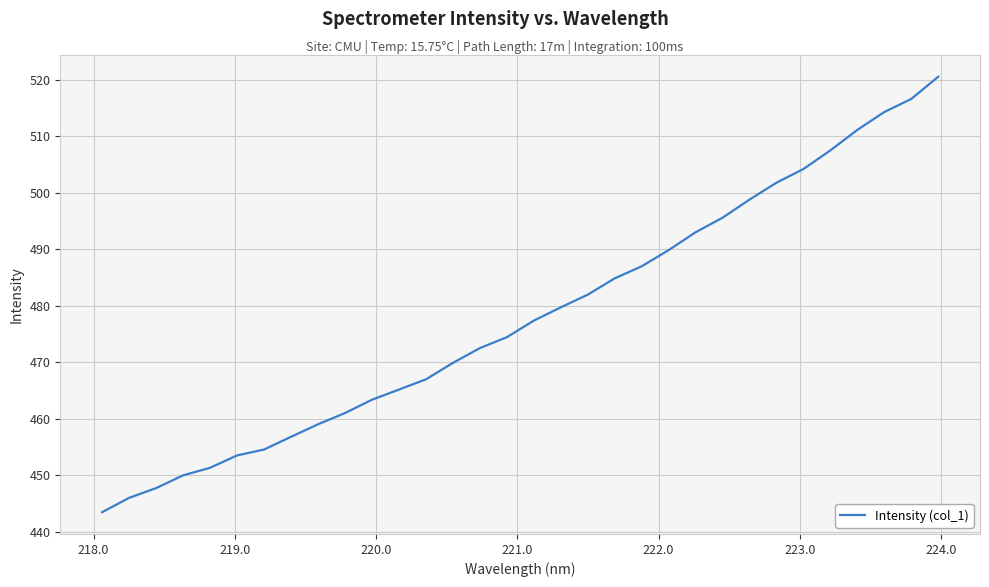

What is the maximum value shown in the chart?

520.5